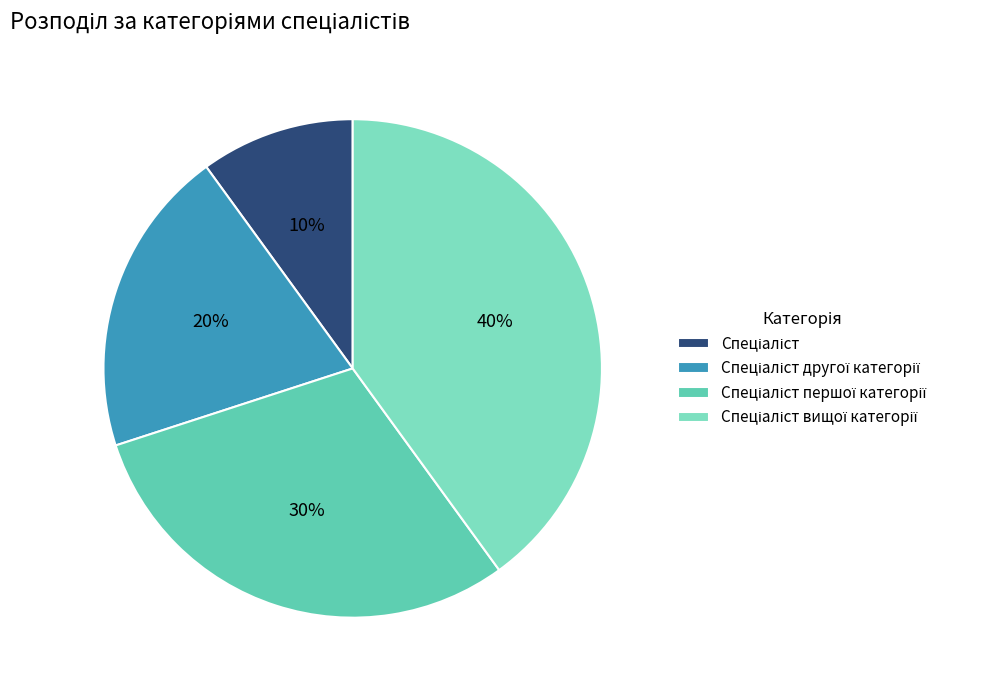

To the nearest percent, what portion does Спеціаліст вищої категорії represent?

40%